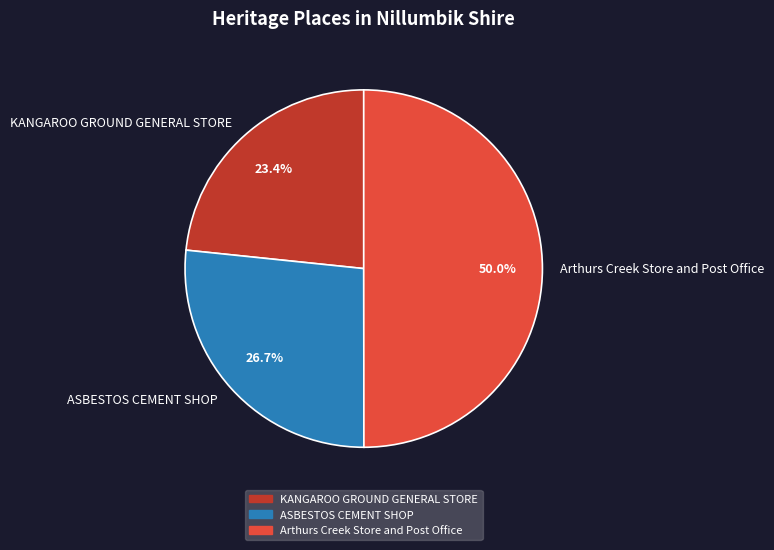

What percentage is the KANGAROO GROUND GENERAL STORE slice, to the nearest percent?

23%